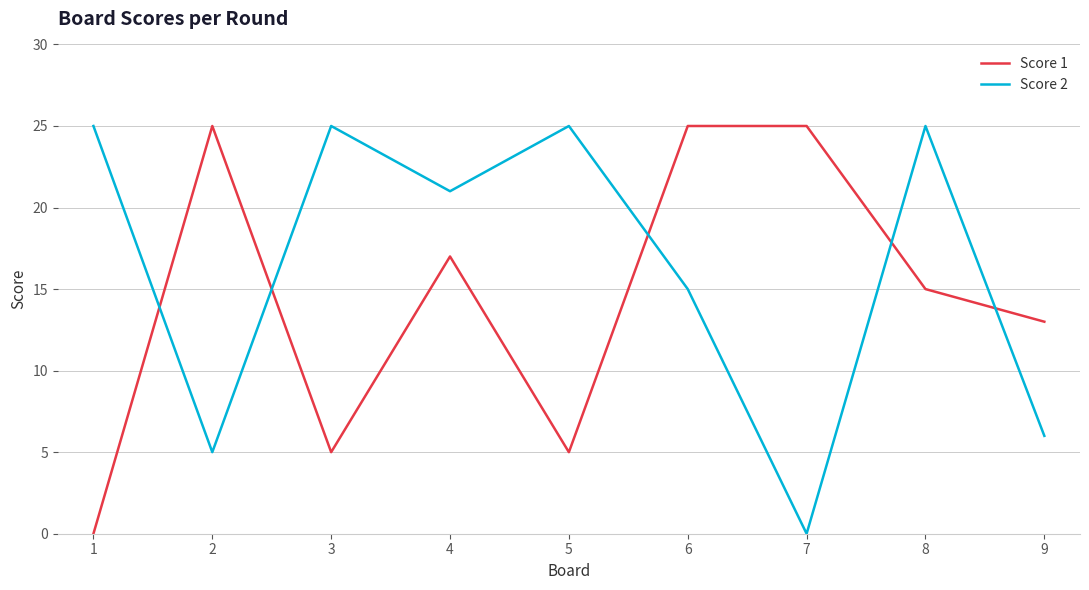

What is the spread (max minus min) of values at 7?

25